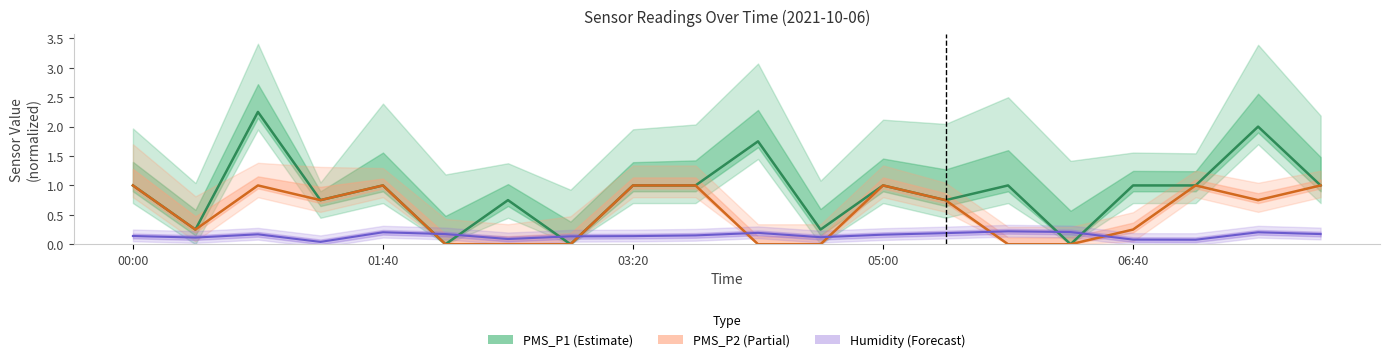

Does the chart display data point markers on the line(s)?

No